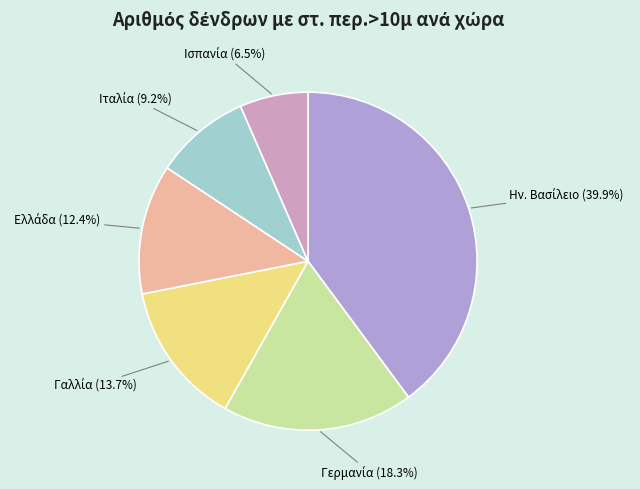

Does any single category account for the majority?

No